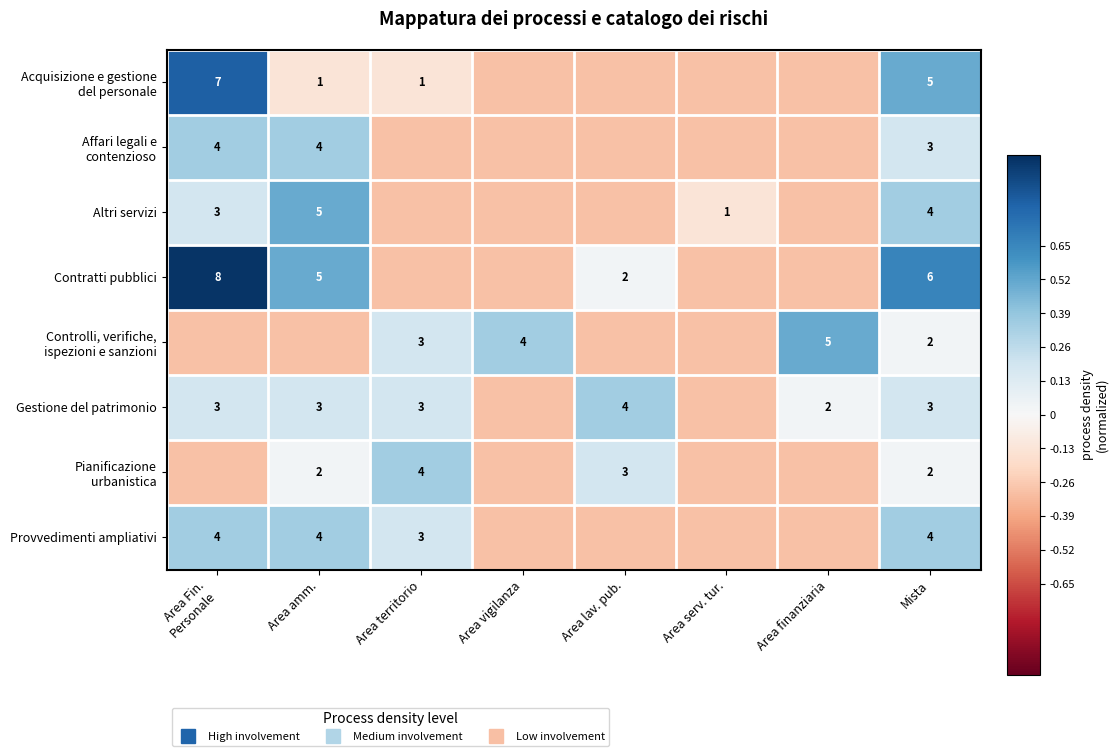

What is the total value across all series at Mista?

2.3